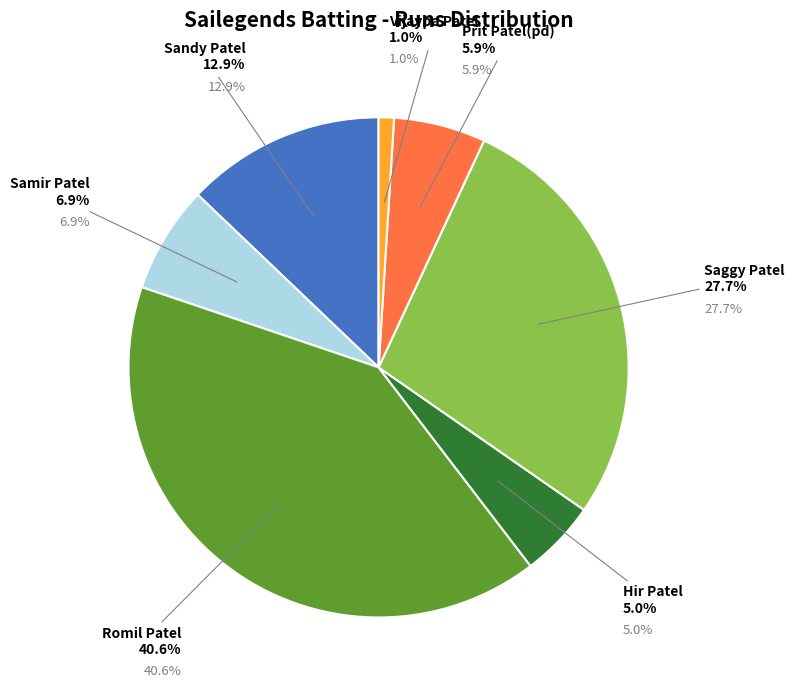

Does Prit Patel(pd) account for over 50% of the chart?

No